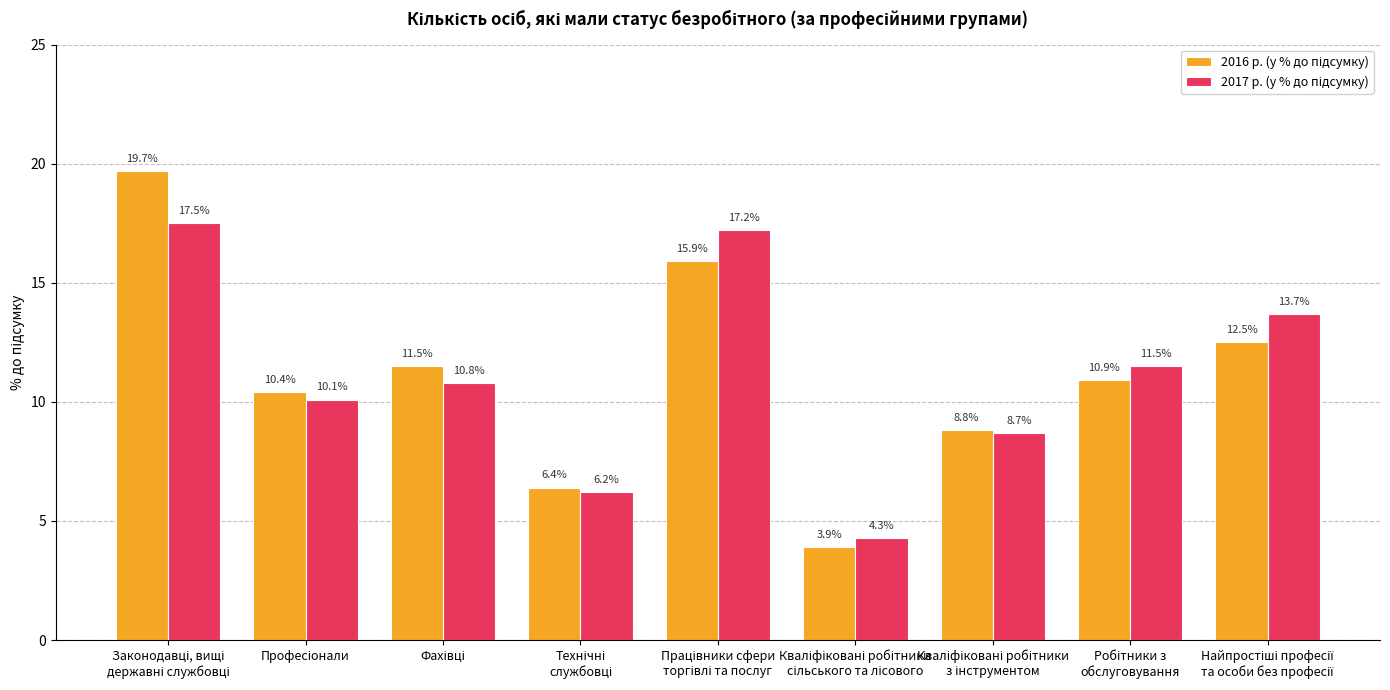

What is the minimum value shown in the chart?

3.9